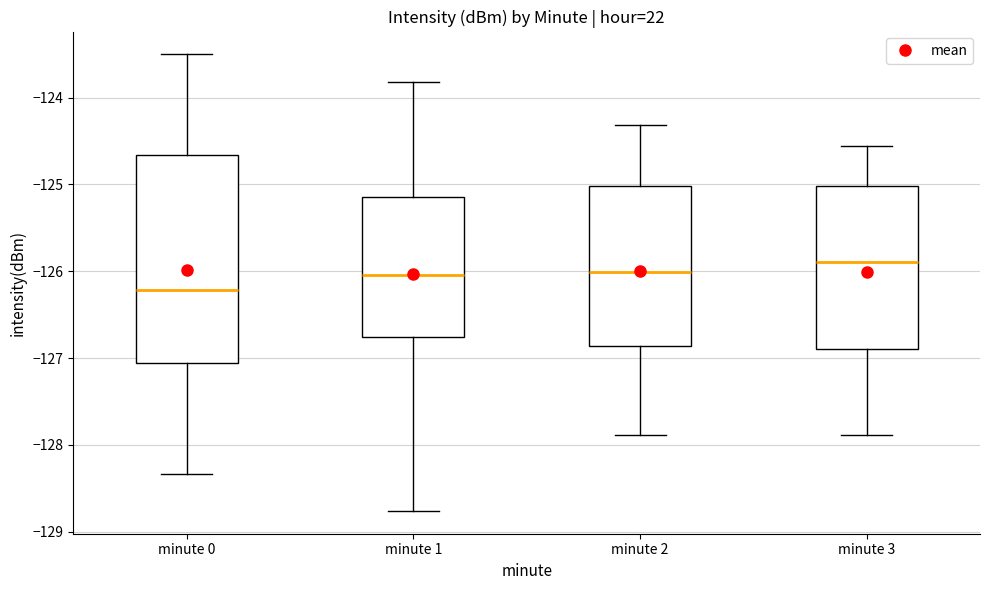

Which box has the highest median line?

minute 3